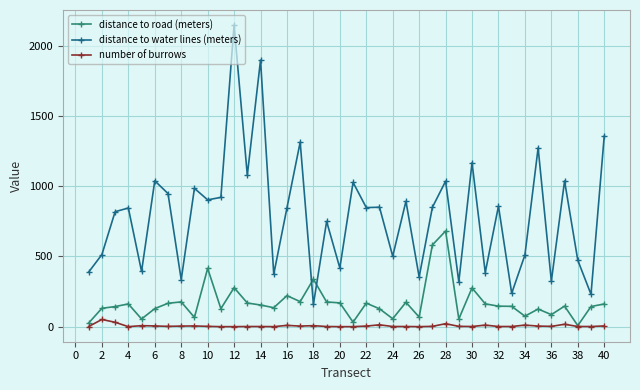

True or false: distance to road (meters) has more than 0 points higher than both neighbors.

True